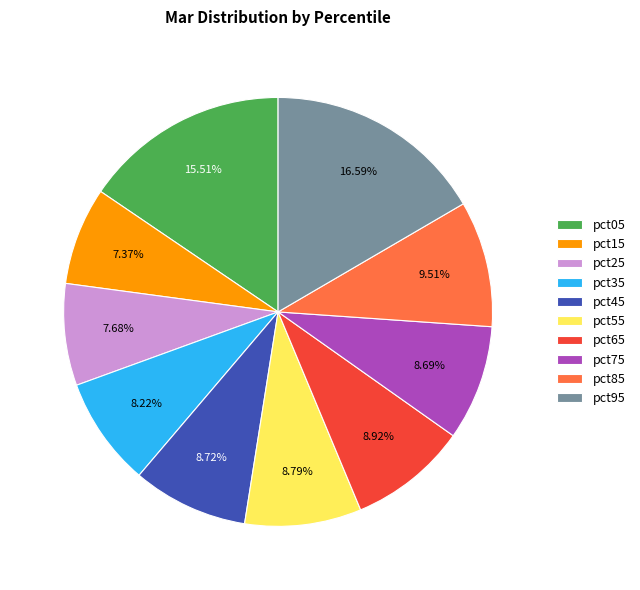

Count the number of slices in the pie.

10